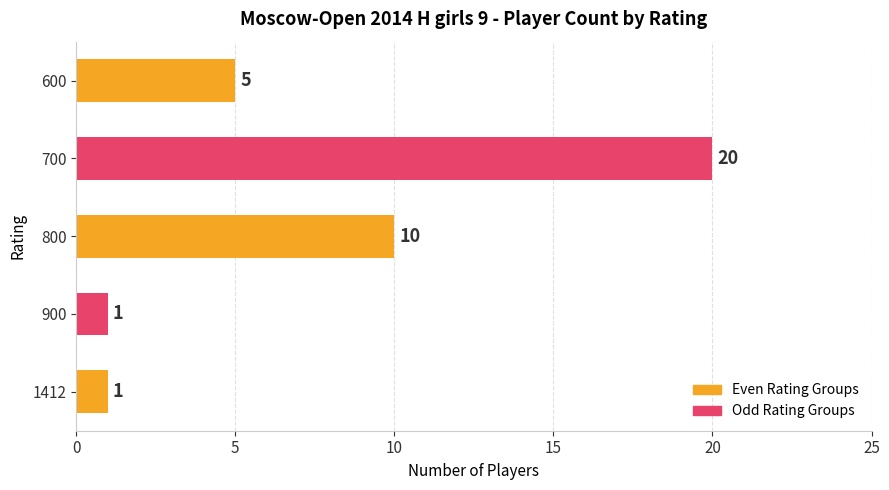

What is the difference between the maximum and second lowest values?

19